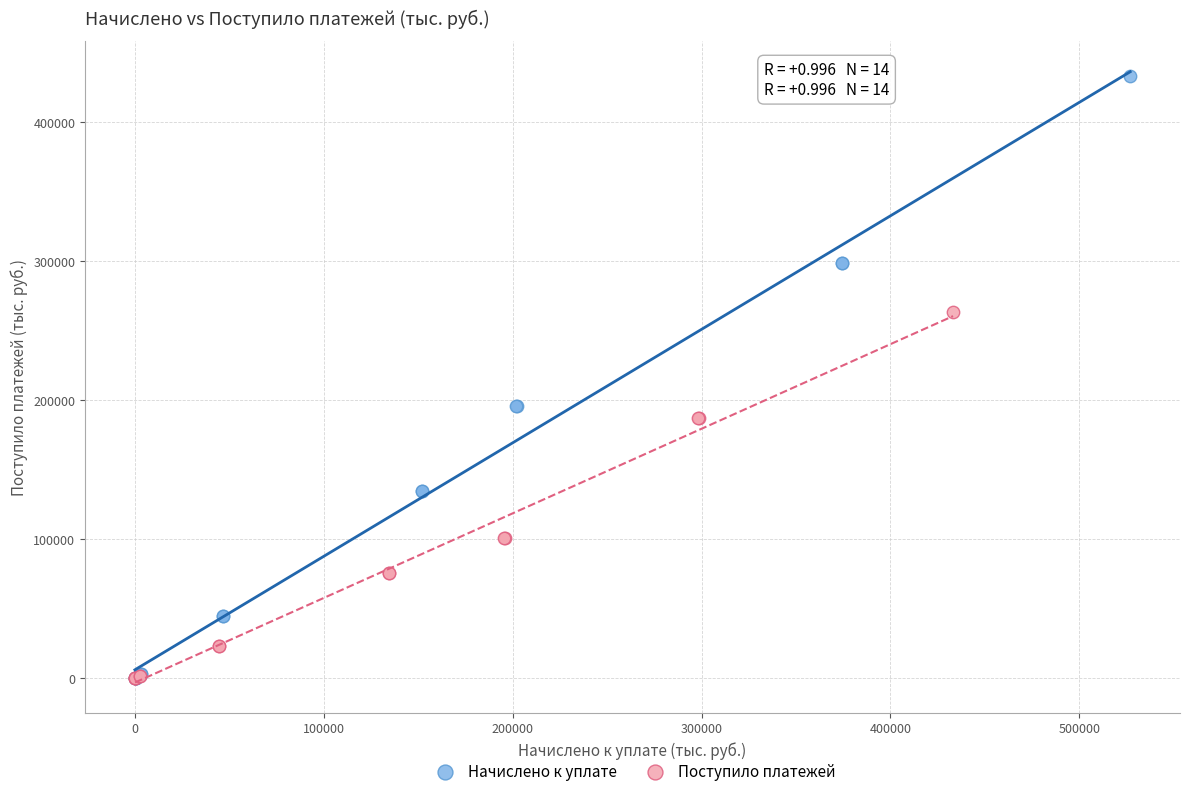

What are all the series names shown in the legend?

Начислено к уплате, Поступило платежей